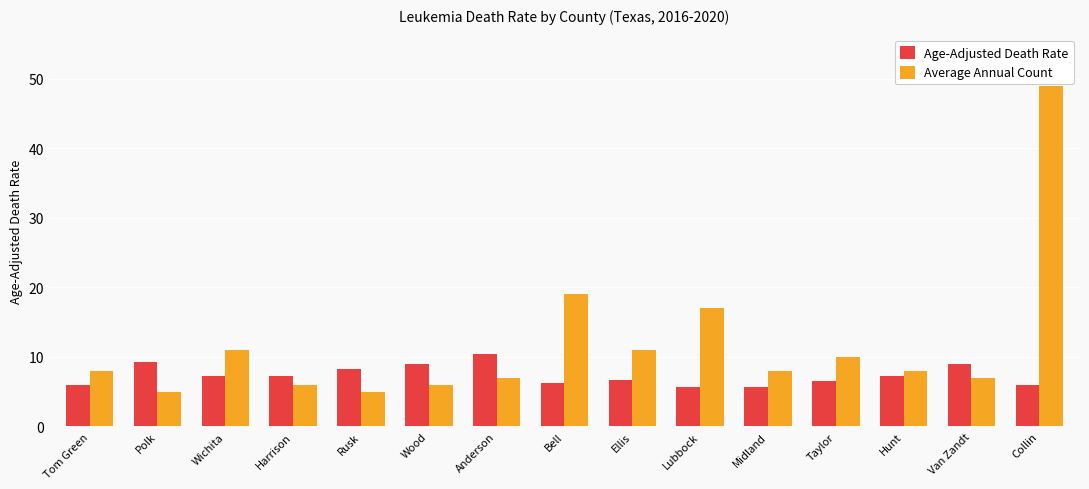

What is the average value of the Age-Adjusted Death Rate series?

7.4